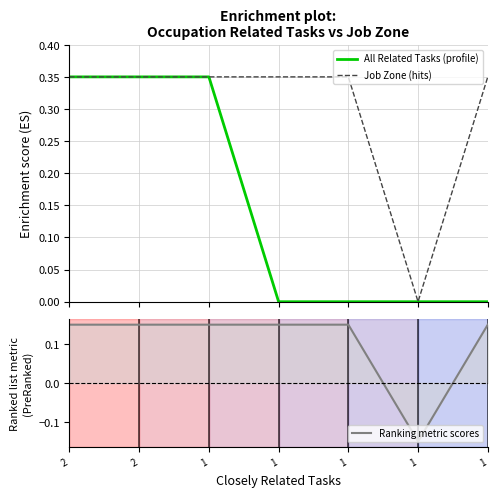

List the series in order of their overall mean, highest first.

Job Zone (hits), All Related Tasks (profile), Ranking metric scores